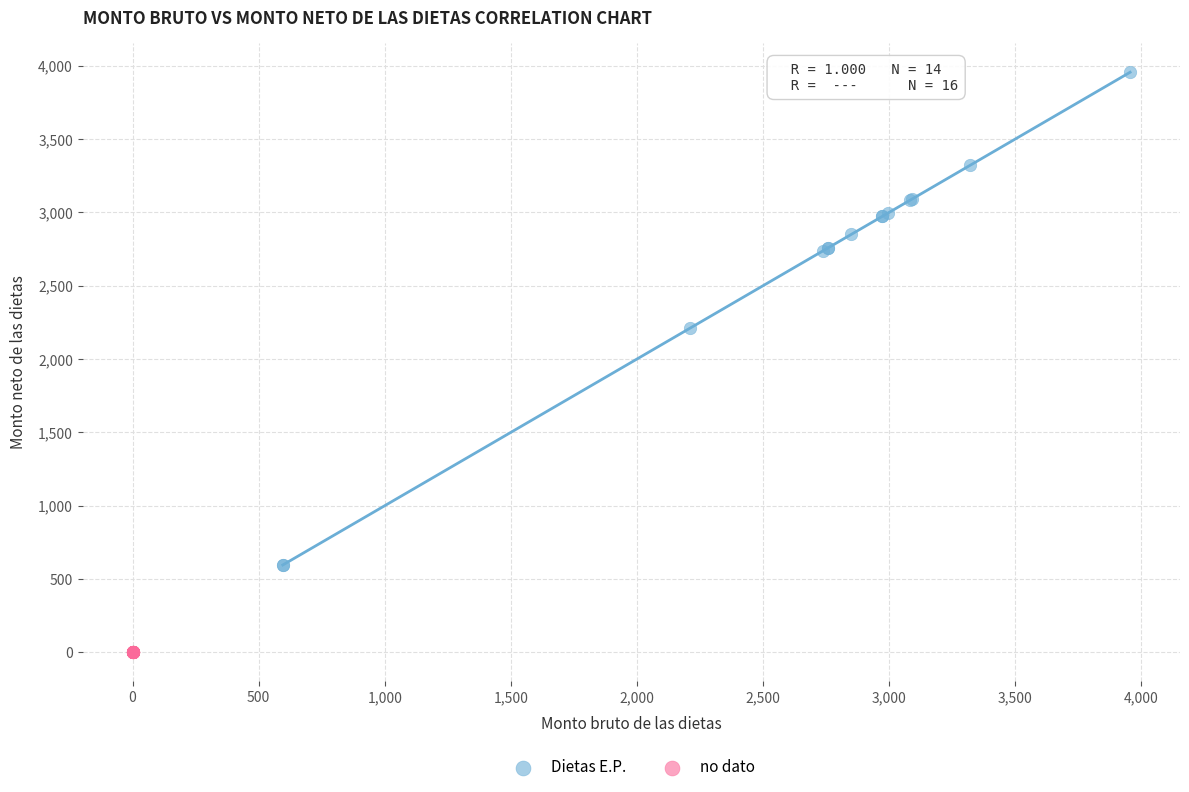

Which series reaches the maximum Y coordinate?

Dietas E.P.